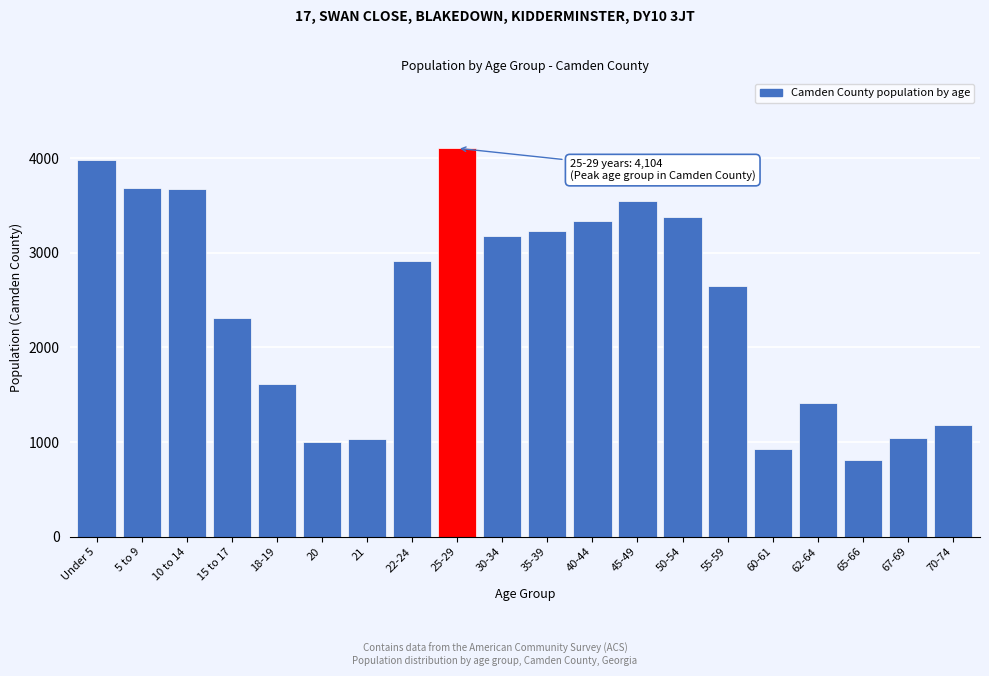

What is the difference between the second highest and minimum values?

3170